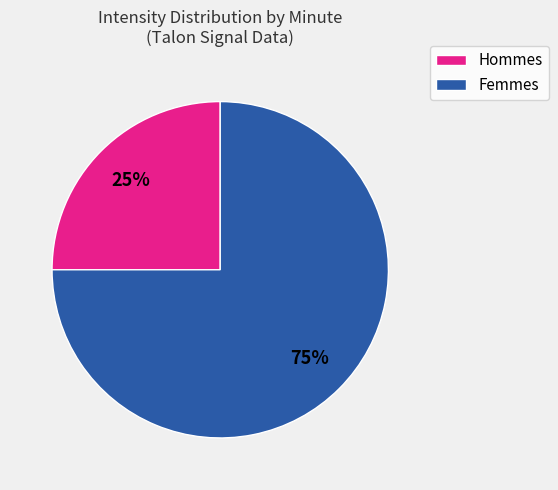

To the nearest percent, what is the difference between the largest and smallest slice percentages?

50%